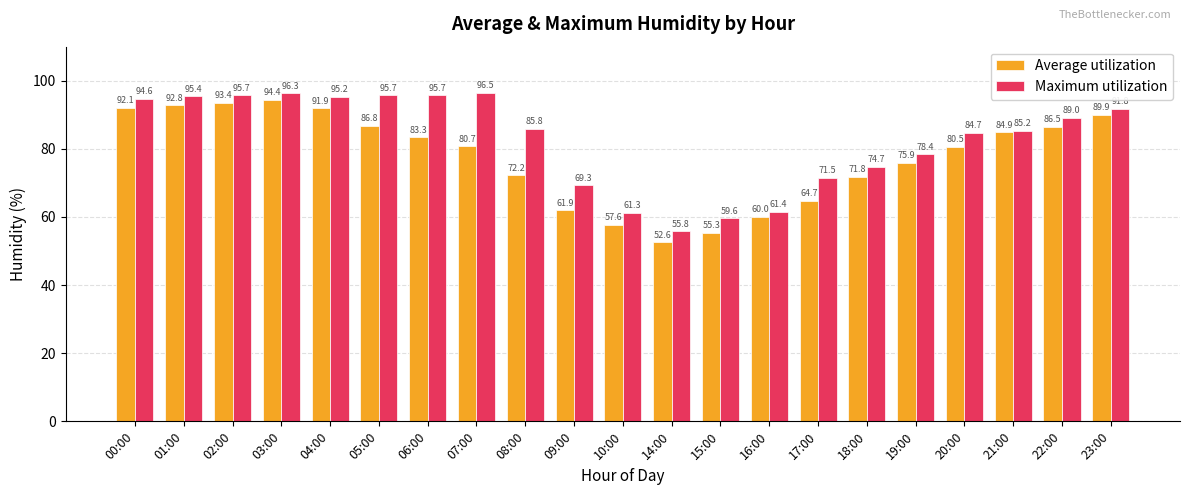

True or false: Maximum utilization has a value of 44.1 at 03:00.

False